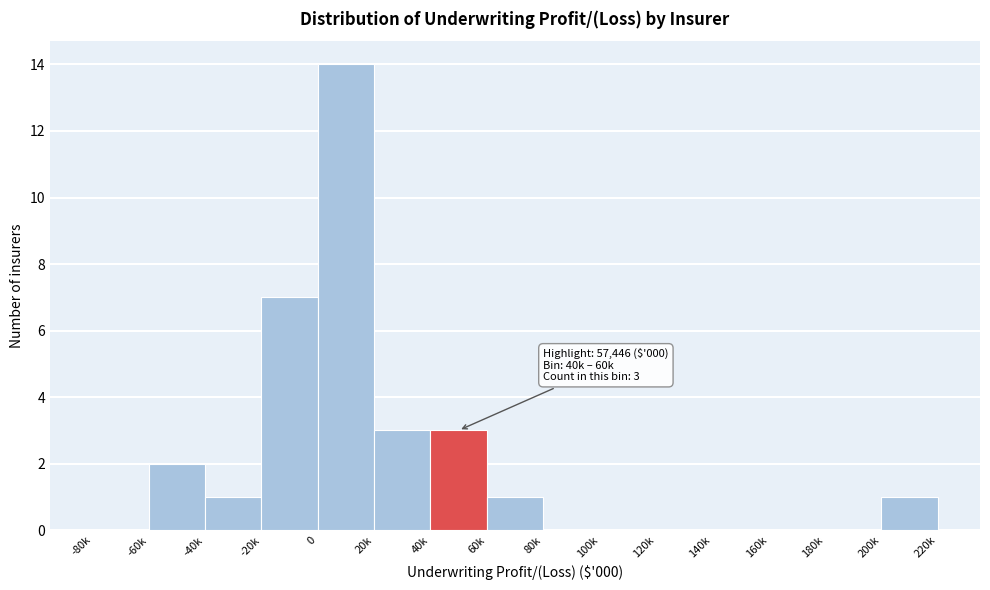

Reading right to left, extract all data points from this chart.

200k=1	180k=0	160k=0	140k=0	120k=0	100k=0	80k=0	60k=1	40k=3	20k=3	0=14	-20k=7	-40k=1	-60k=2	-80k=0